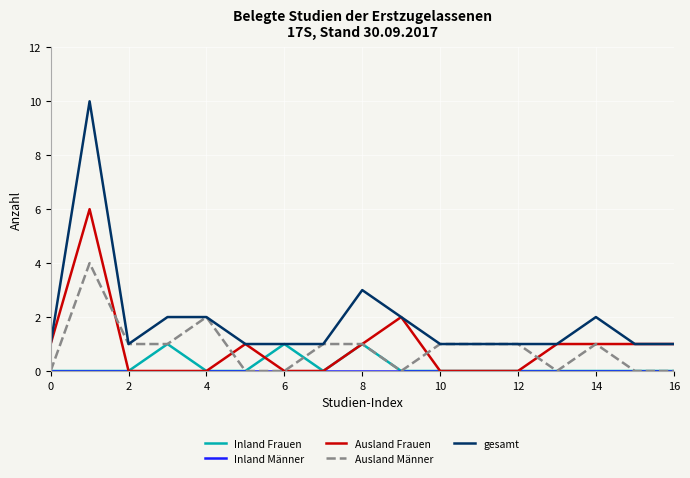

Which series has the largest range (max minus min)?

gesamt